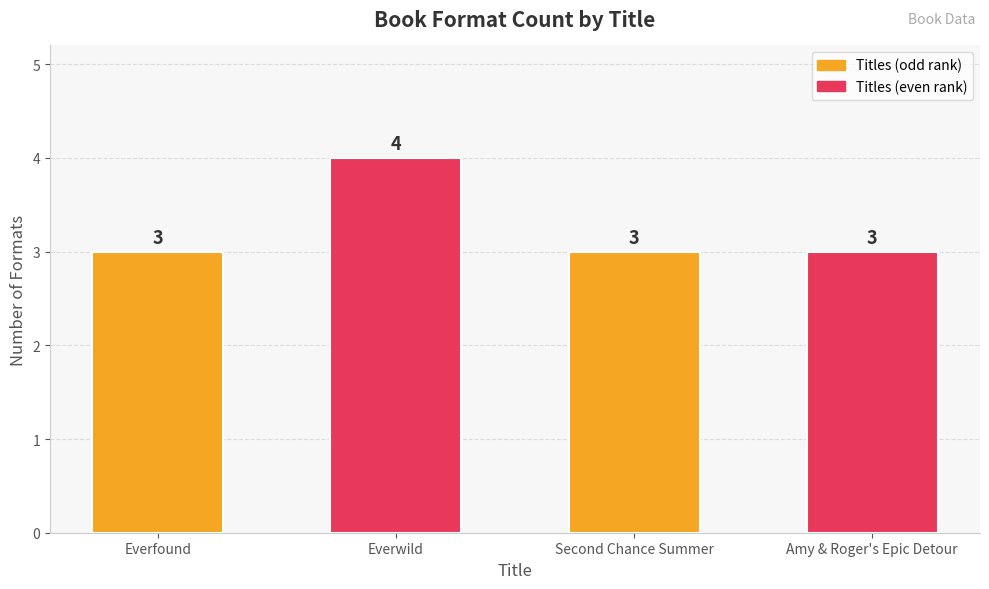

Reading right to left, list all the values displayed in this chart.

Amy & Roger's Epic Detour=3	Second Chance Summer=3	Everwild=4	Everfound=3